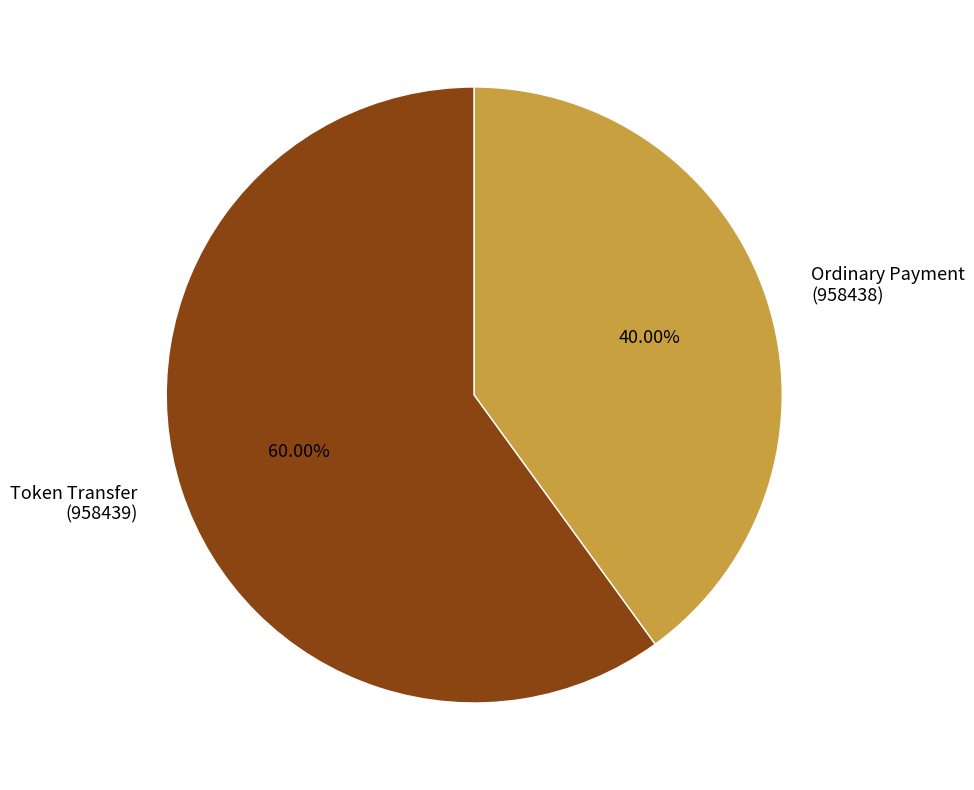

Does Token Transfer (958439) account for over 50% of the chart?

Yes